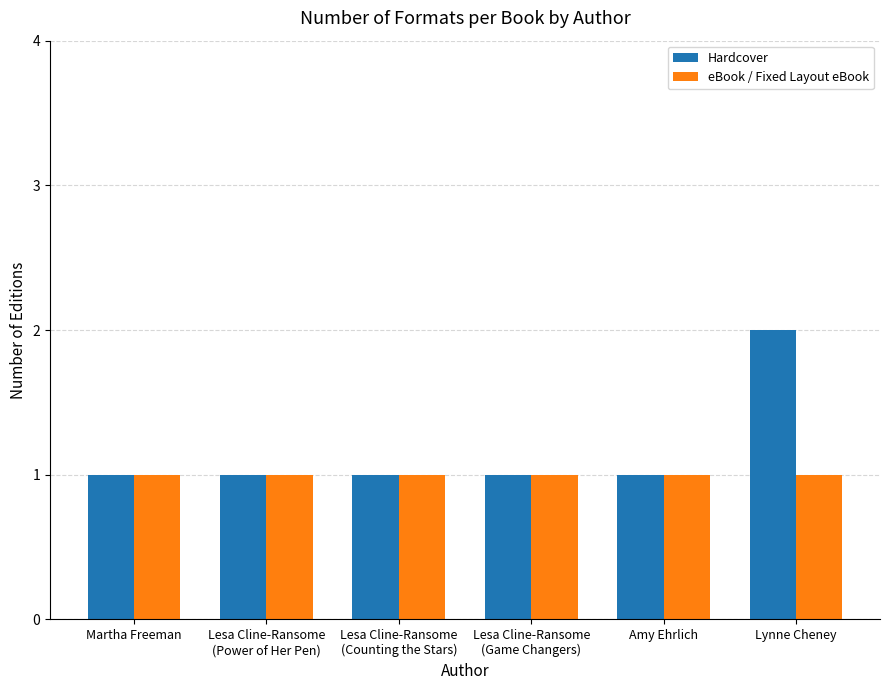

Is it true that Hardcover equals 1 at Lesa Cline-Ransome
(Power of Her Pen)?

True